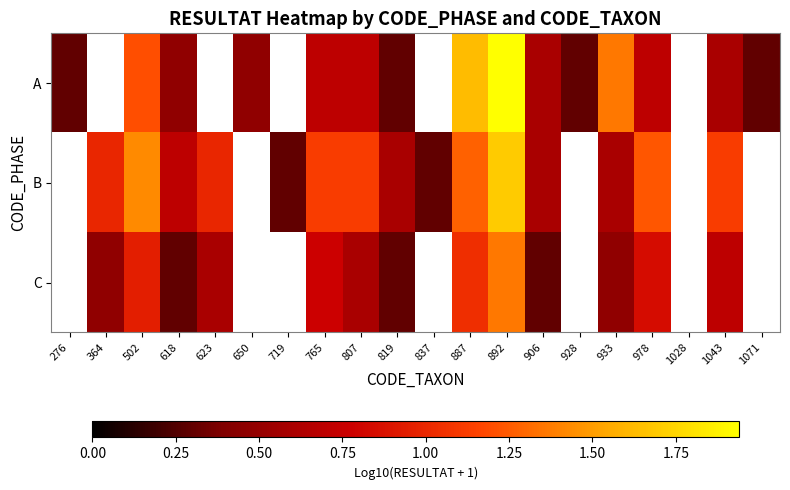

Is the value of C at 807 greater than the value of B at 978?

No